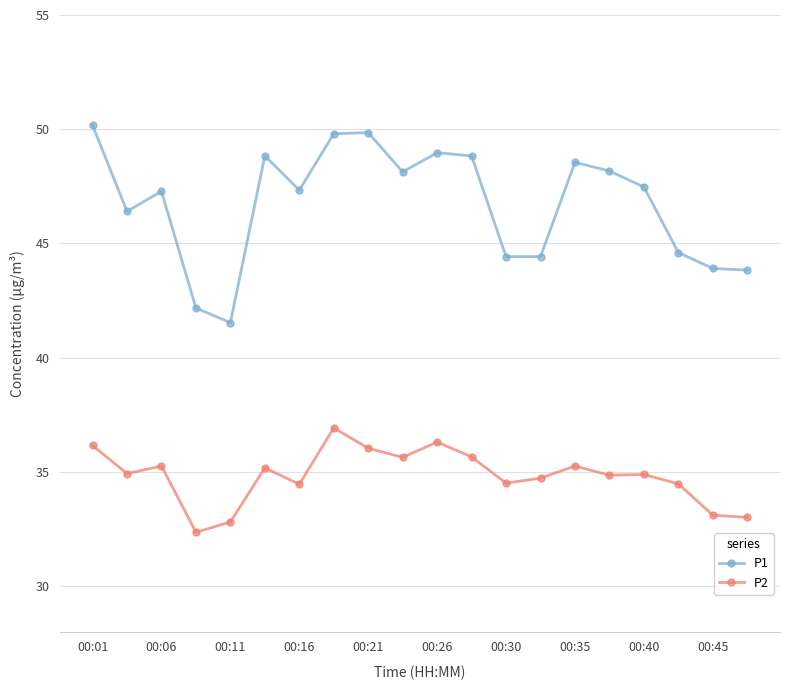

Which series has the widest spread of values?

P1